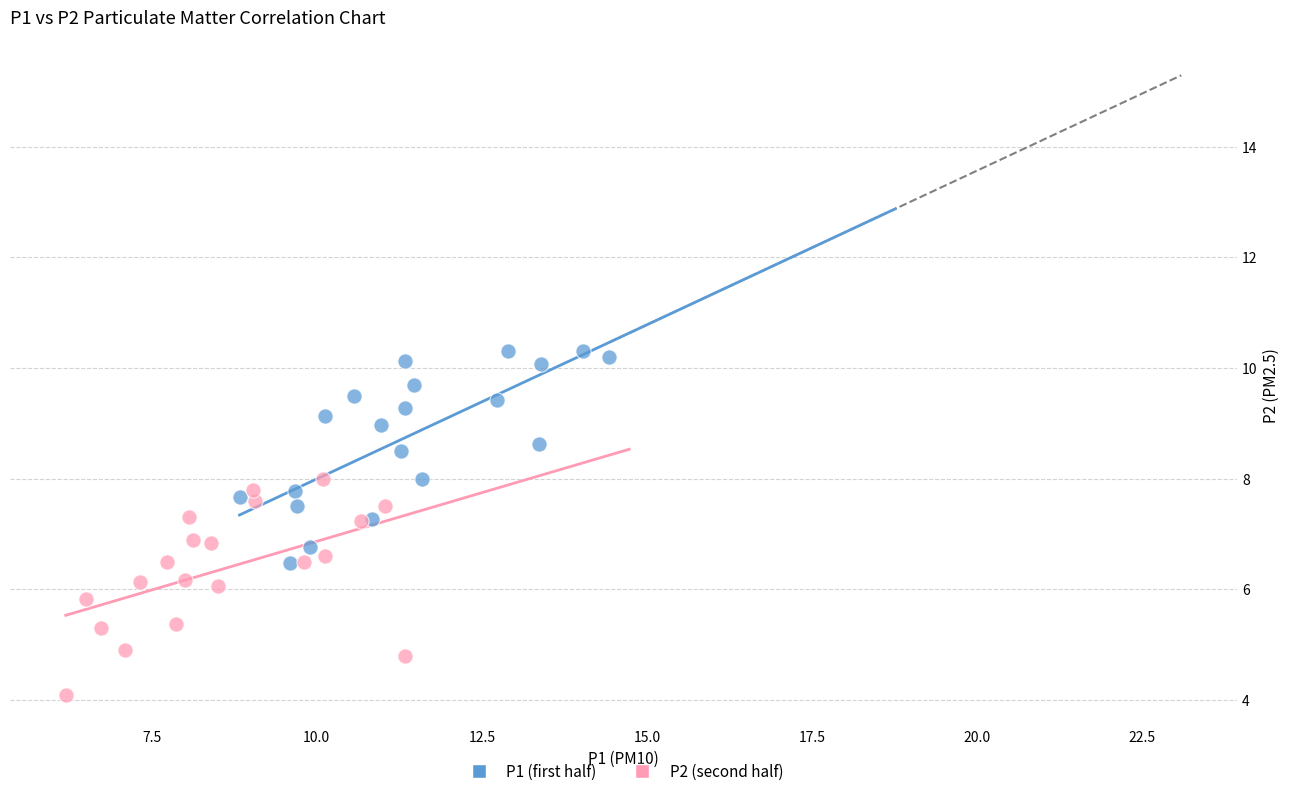

Which series reaches the maximum Y coordinate?

P1 (first half)